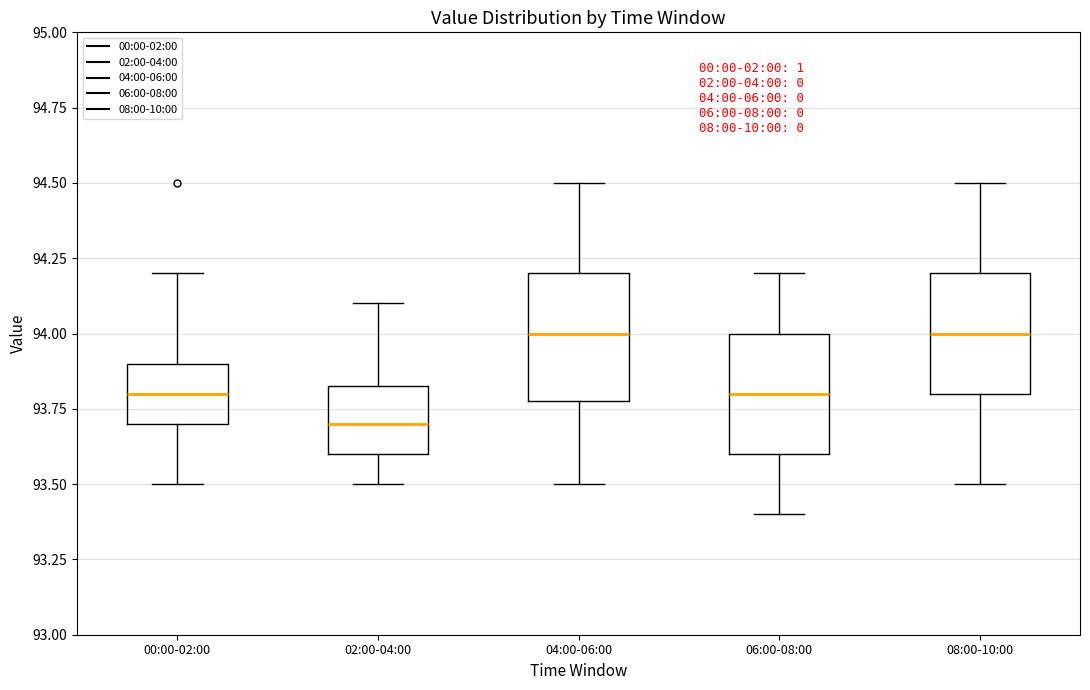

Where does the median line of the box for 06:00-08:00 sit on the y-axis? The values are not printed on the chart, so give them approximately, as read against the axis.

93.80